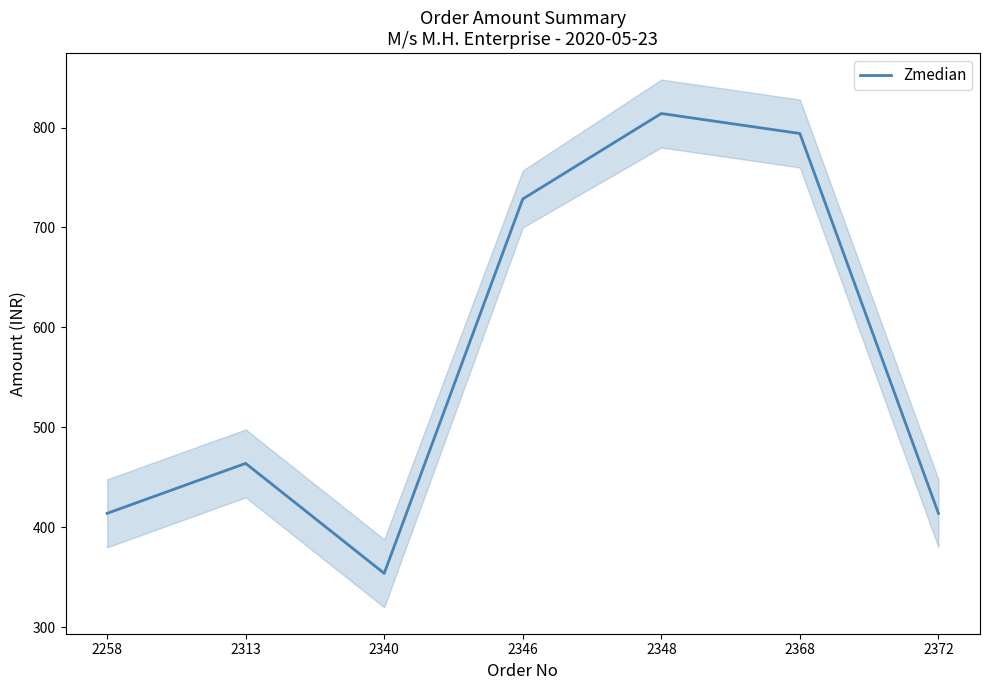

What is the value of the 4th point from the left?

728.5